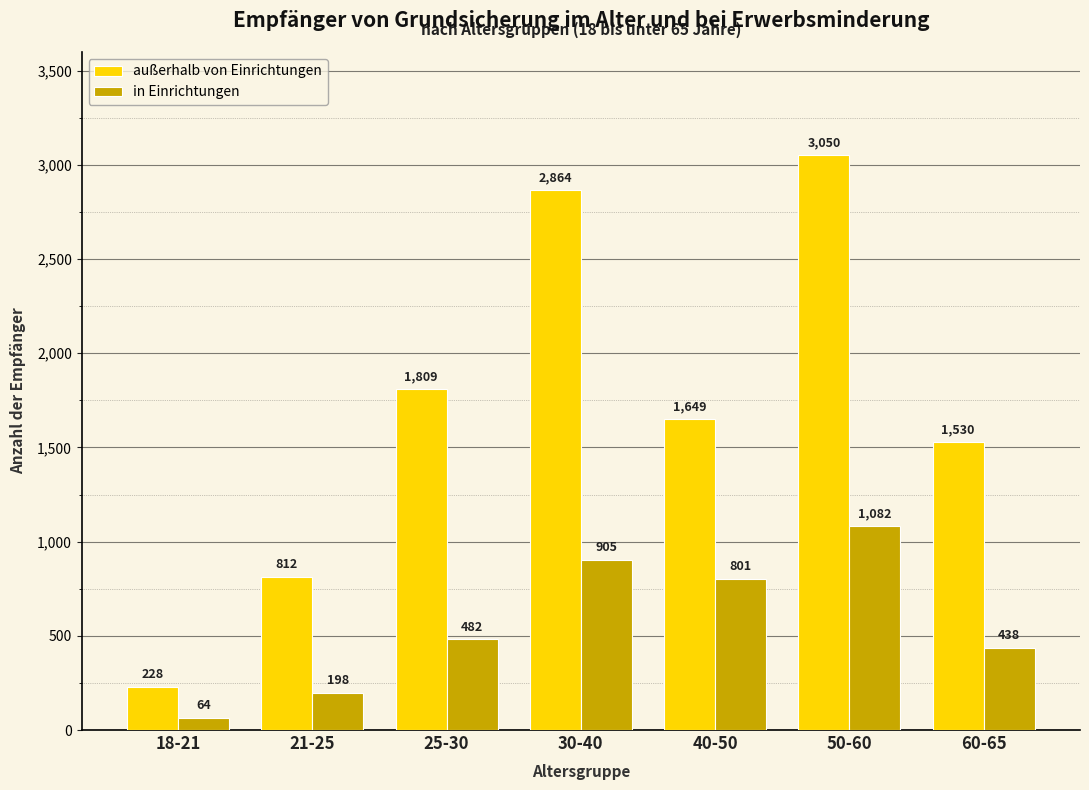

What position from the left is 60-65?

7